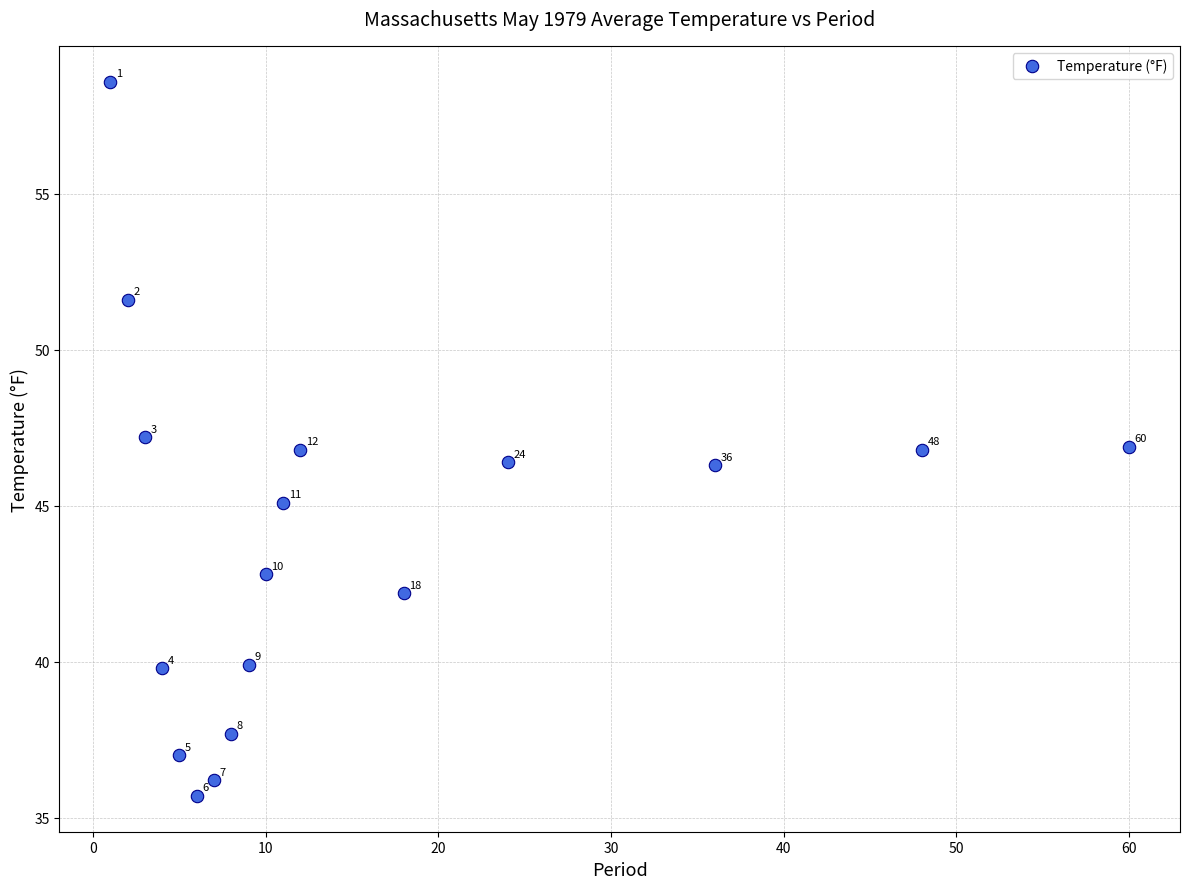

What Y value in the scatter plot is closest to 47?

46.9